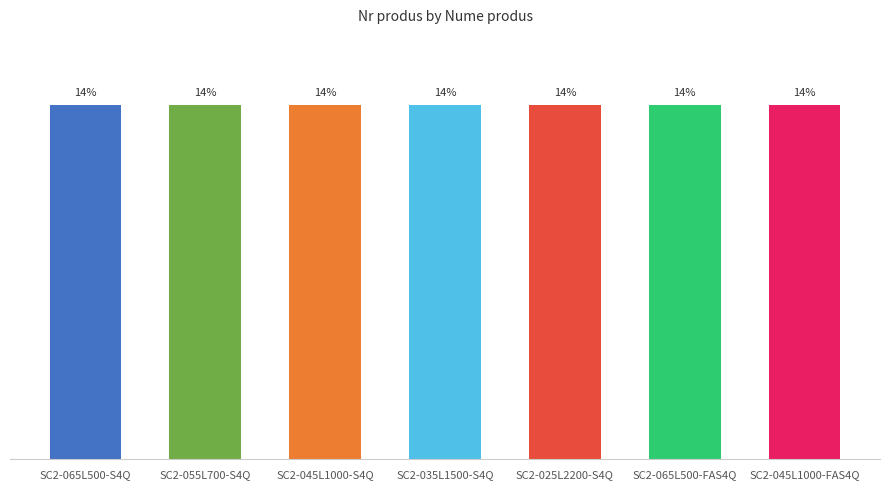

Is it true that the value at SC2-045L1000-FAS4Q is 9.5?

False